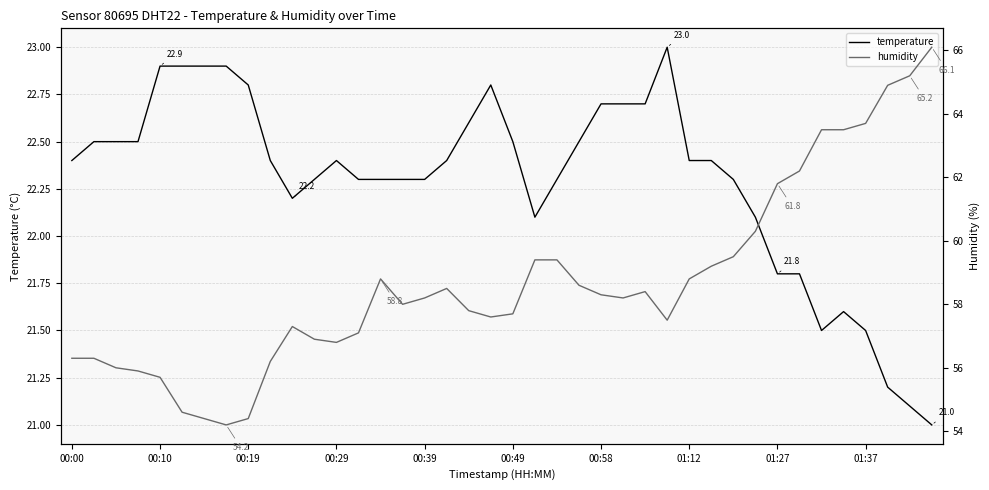

True or false: humidity and temperature cross at least once.

False